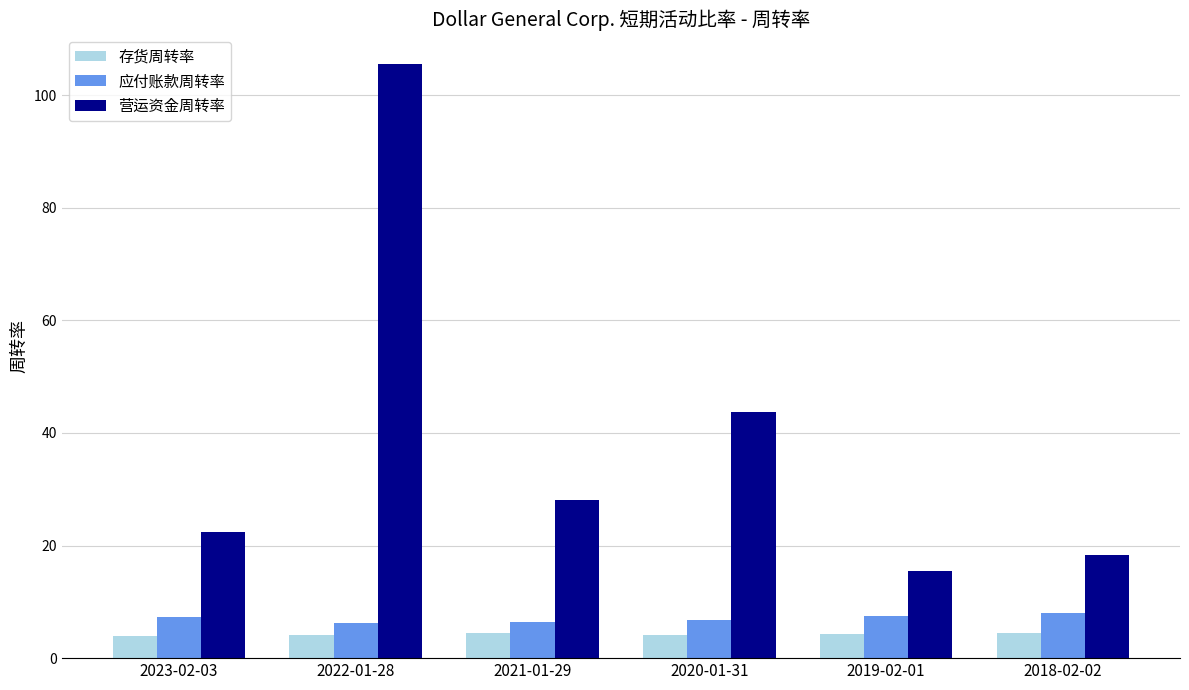

True or false: 应付账款周转率 has a value of 7.5 at 2019-02-01.

True